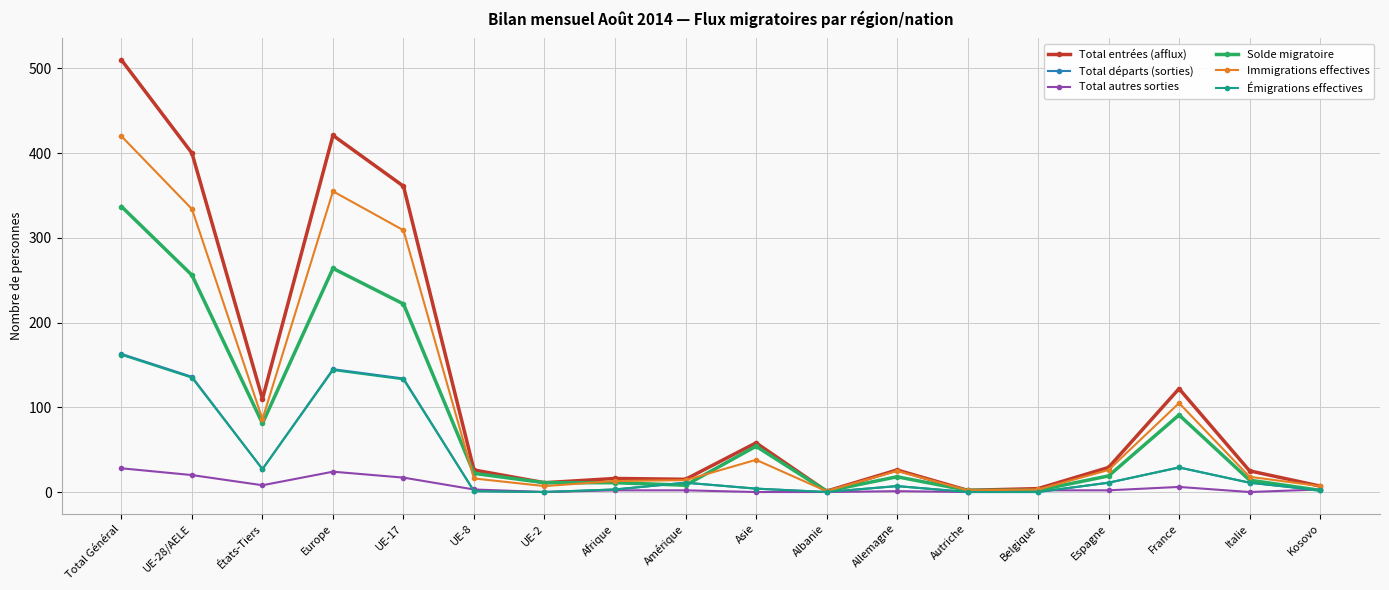

What are all the series names shown in the legend?

Total entrées (afflux), Total départs (sorties), Total autres sorties, Solde migratoire, Immigrations effectives, Émigrations effectives